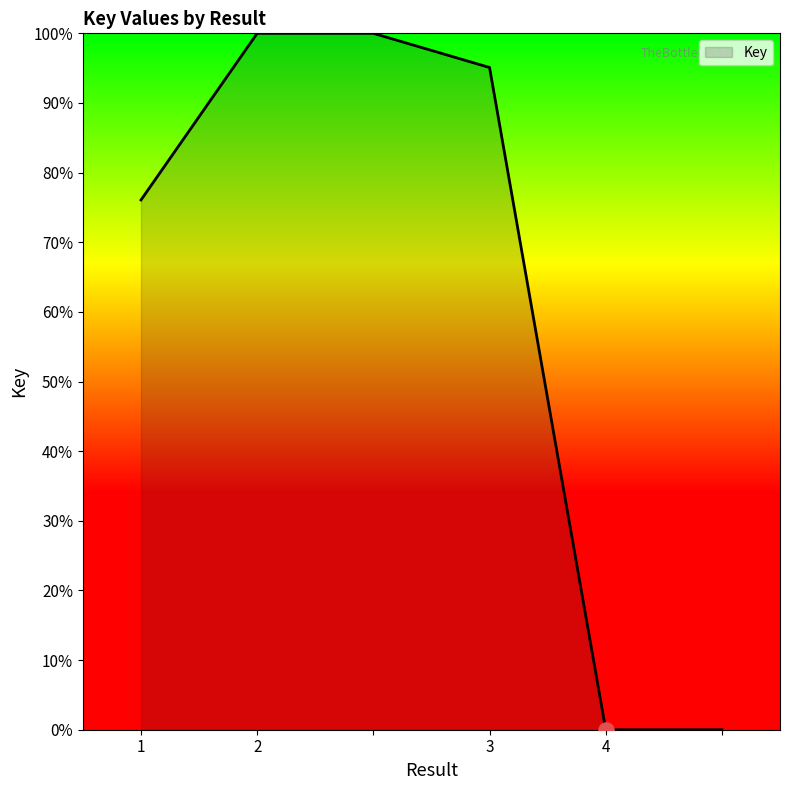

What is the average value?

61.9